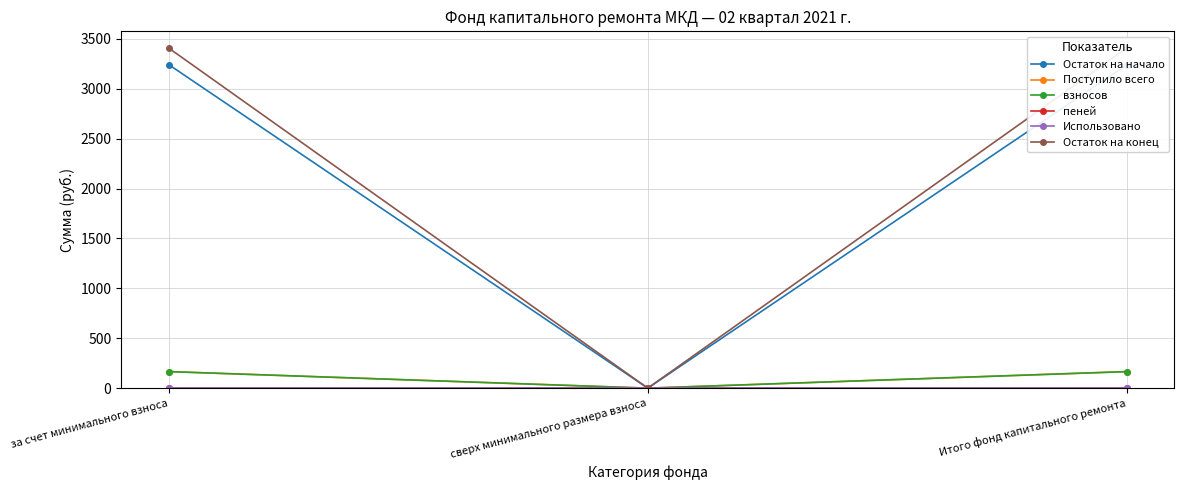

How many values in the Остаток на начало series are below 3239?

1